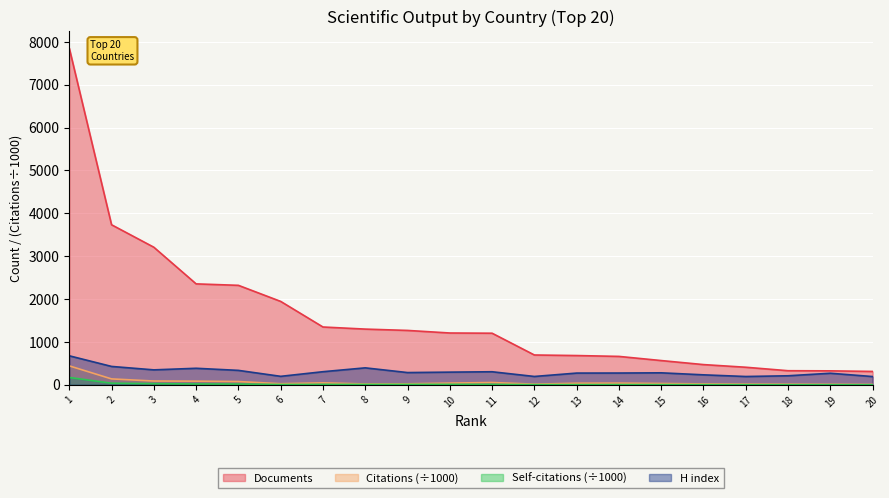

What is the difference between the maximum and minimum values in the Documents series?

7542.0